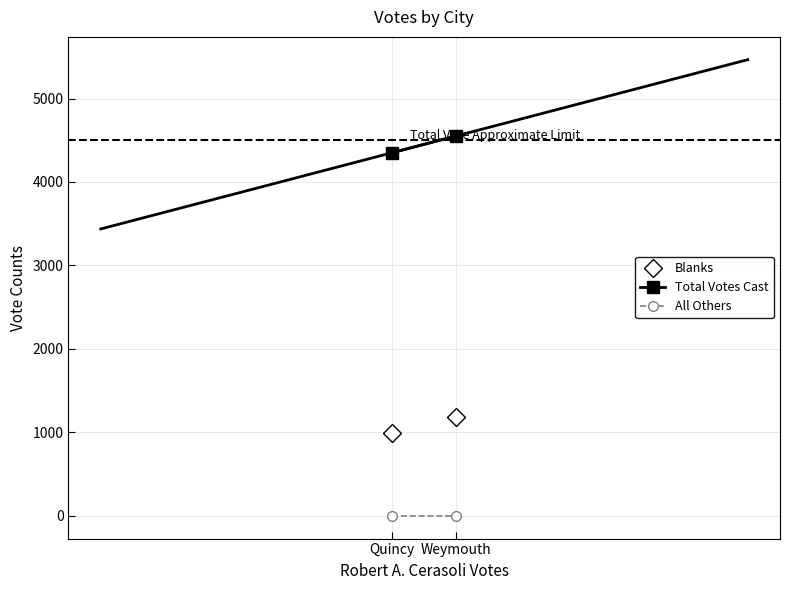

At how many categories does at least one series exceed 275?

2